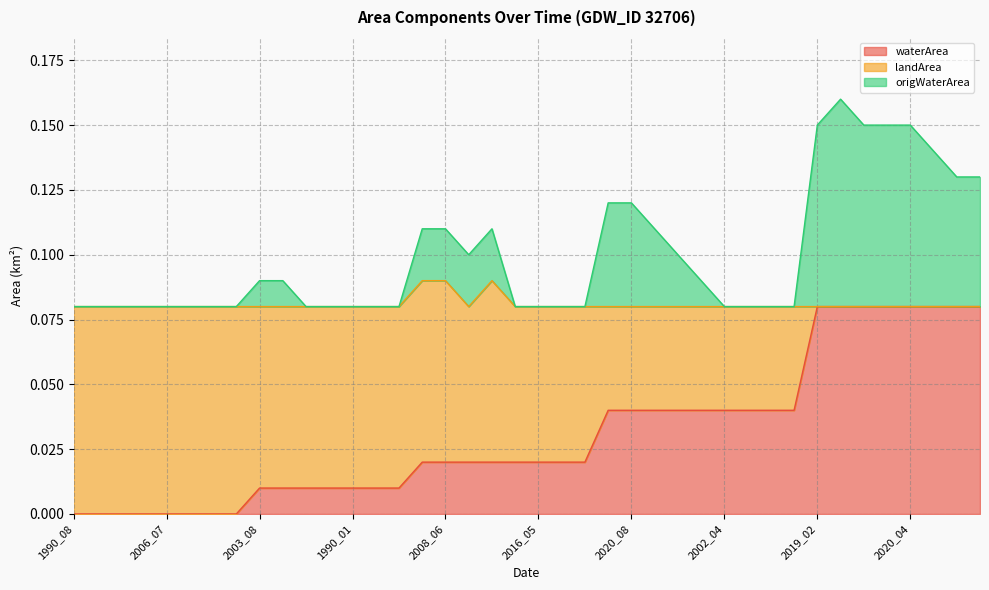

What is the value of the origWaterArea point at the 4th from the left?

0.1